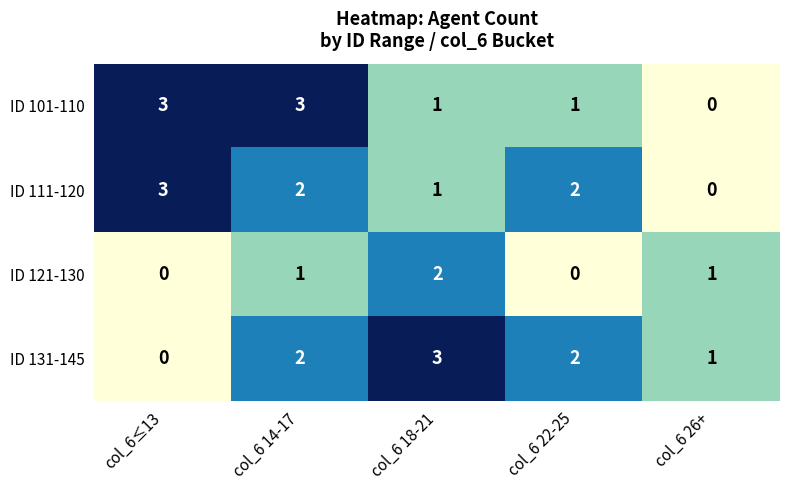

Reading left to right, list all the values displayed in this chart.

ID 101-110: col_6≤13=3	col_6 14-17=3	col_6 18-21=1	col_6 22-25=1	col_6 26+=0
ID 111-120: col_6≤13=3	col_6 14-17=2	col_6 18-21=1	col_6 22-25=2	col_6 26+=0
ID 121-130: col_6≤13=0	col_6 14-17=1	col_6 18-21=2	col_6 22-25=0	col_6 26+=1
ID 131-145: col_6≤13=0	col_6 14-17=2	col_6 18-21=3	col_6 22-25=2	col_6 26+=1